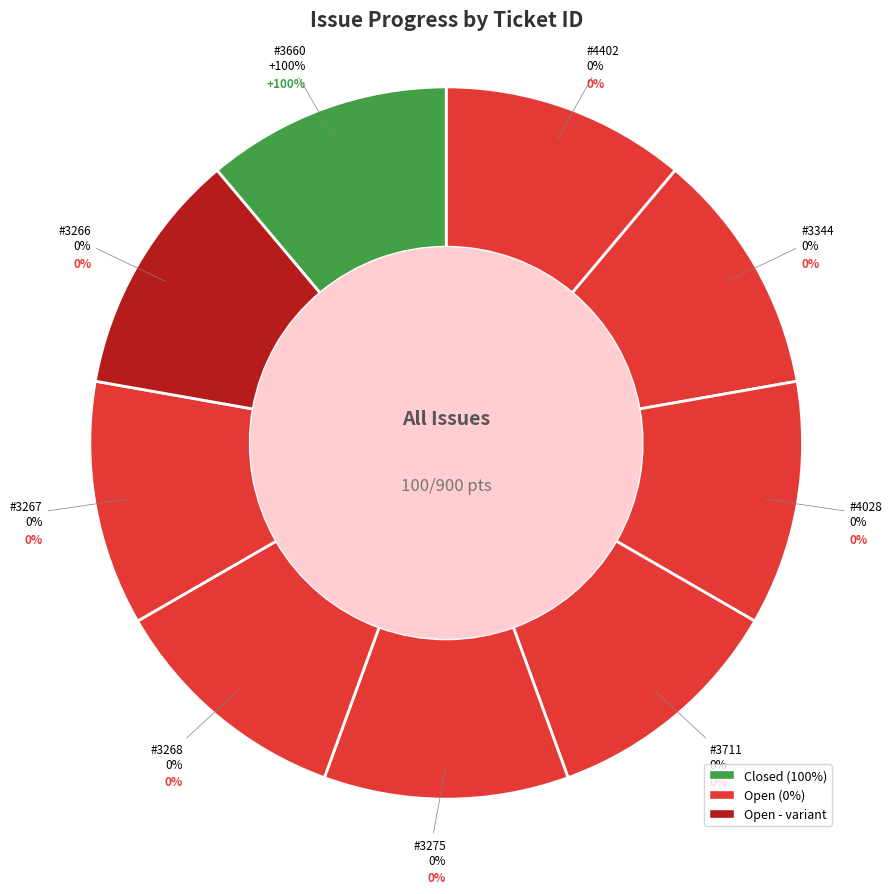

How many segments does this pie chart have?

9